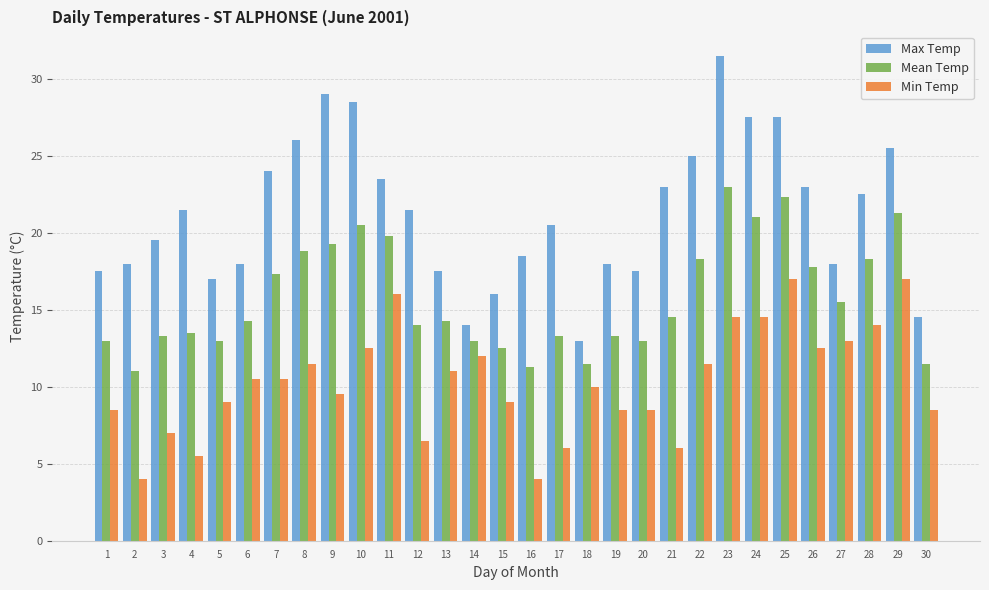

Which series has the largest total across all categories?

Max Temp